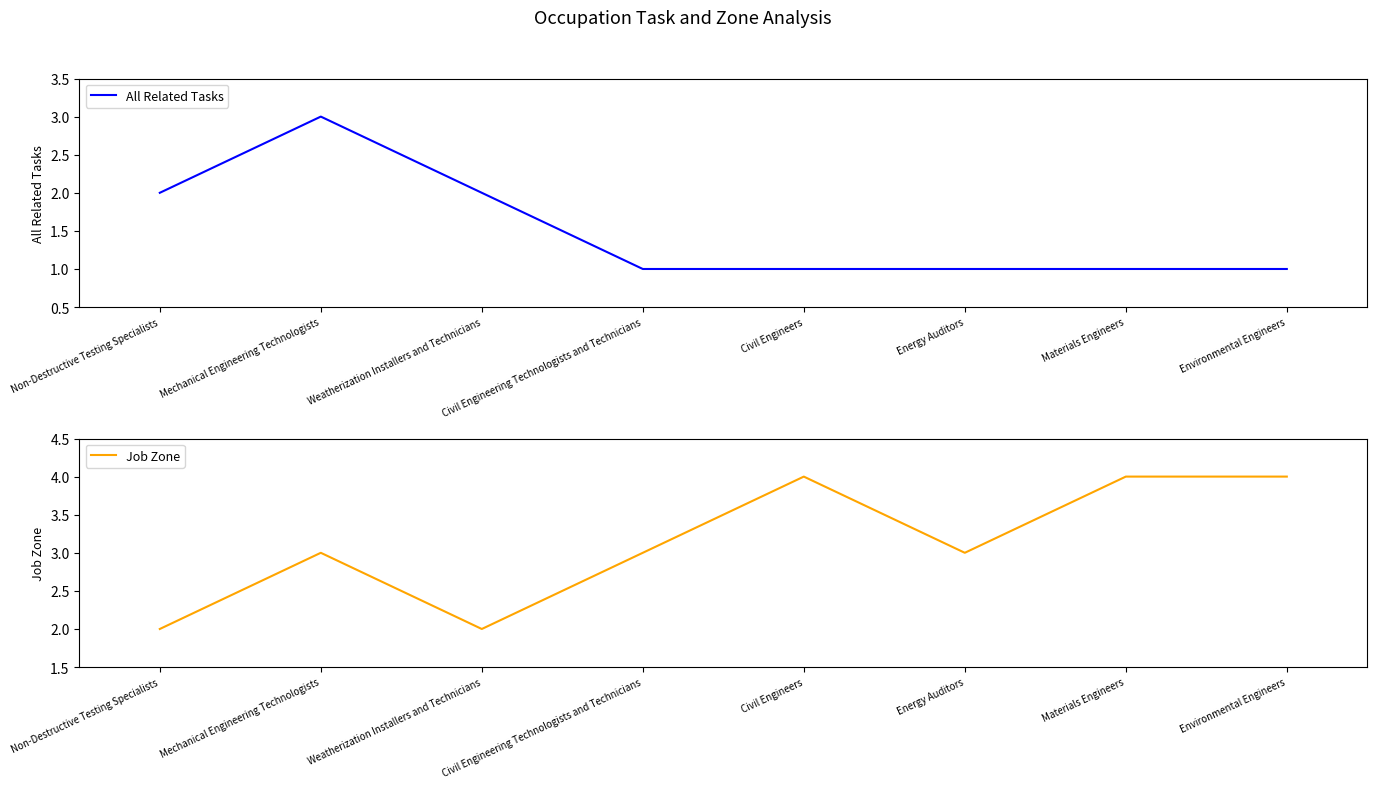

What is the sum of the All Related Tasks values at Materials Engineers and Mechanical Engineering Technologists?

4